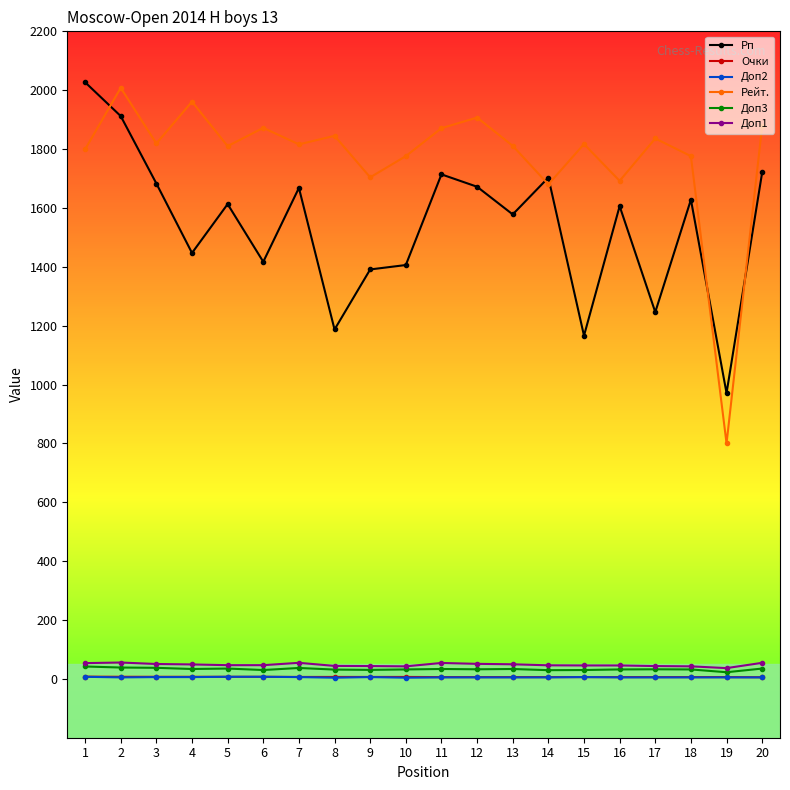

What are all the series names shown in the legend?

Рп, Очки, Доп2, Рейт., Доп3, Доп1